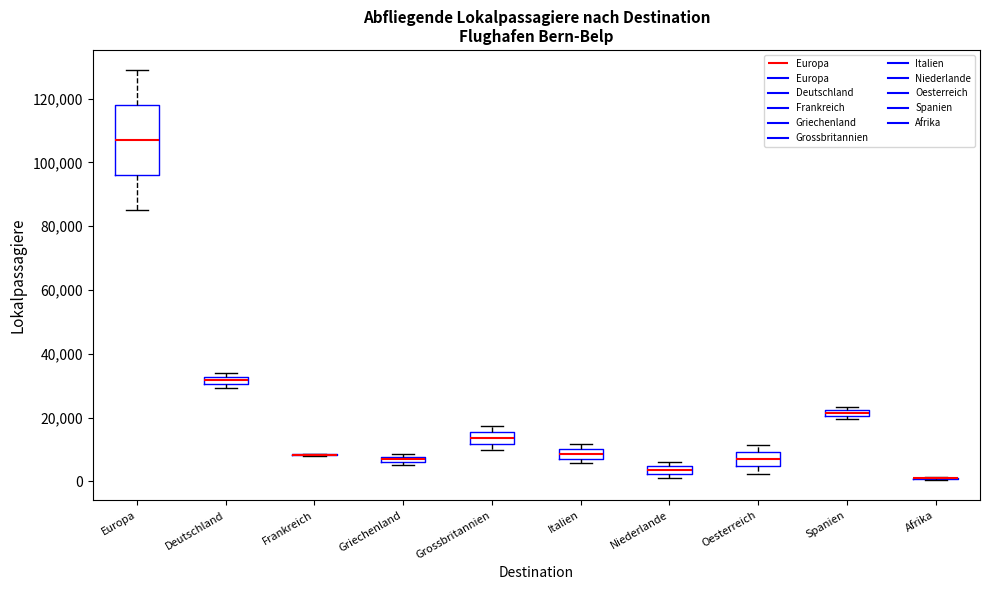

Which box is the tallest, from its lower edge to its upper edge?

Europa